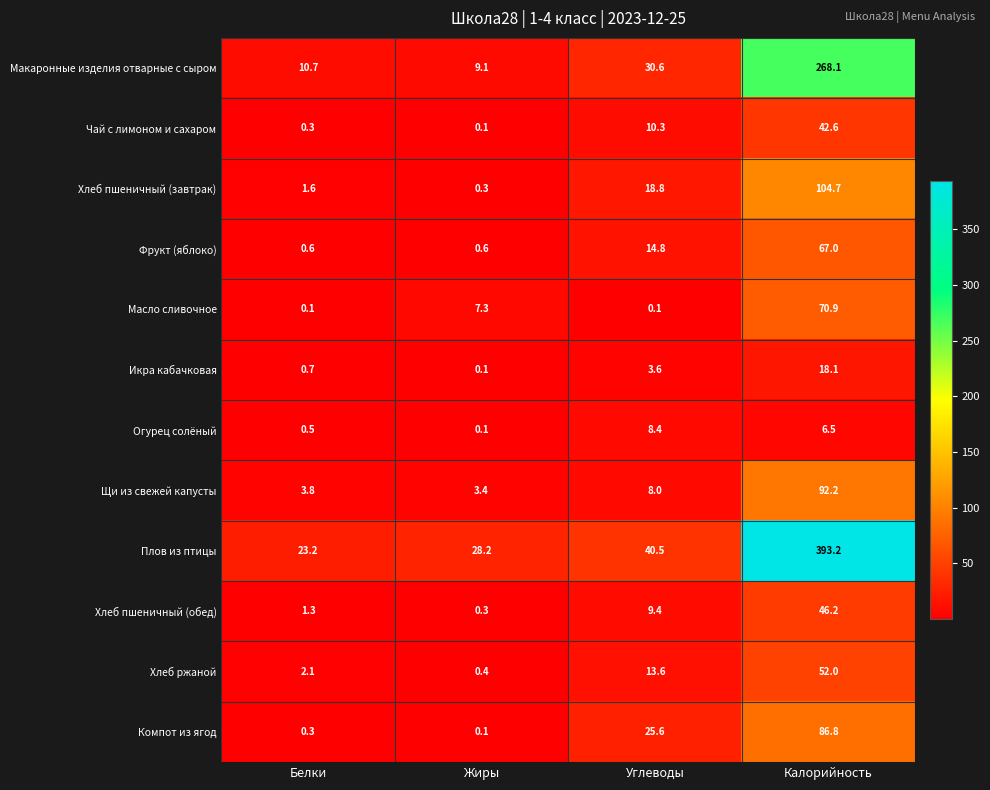

What is the sum of all Плов из птицы values?

485.1